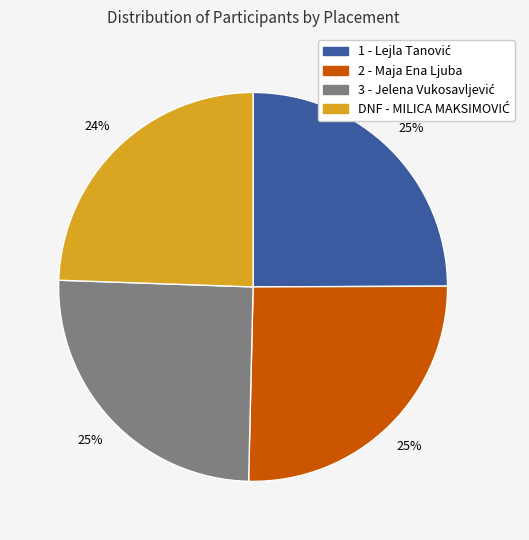

Approximately how many times larger is the value at 1 compared to 3?

1.0